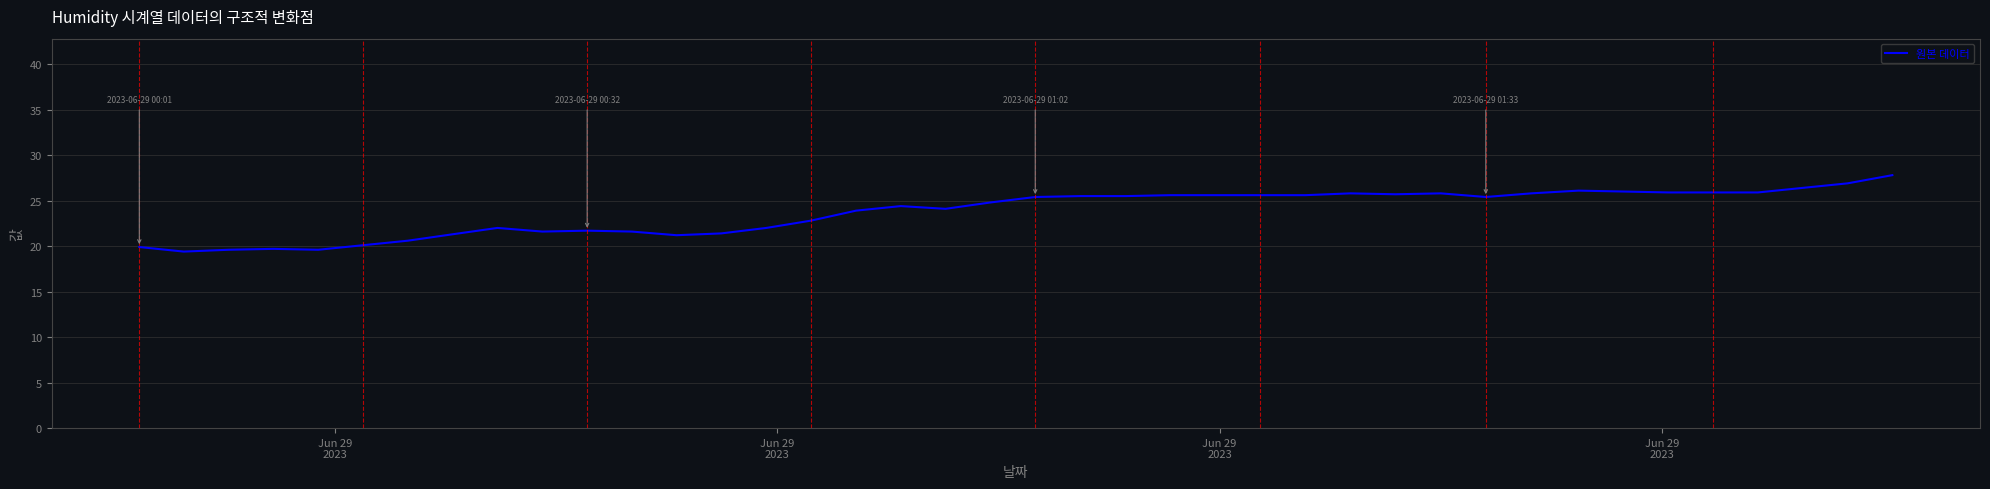

Is this an area chart (filled region under the line)?

No